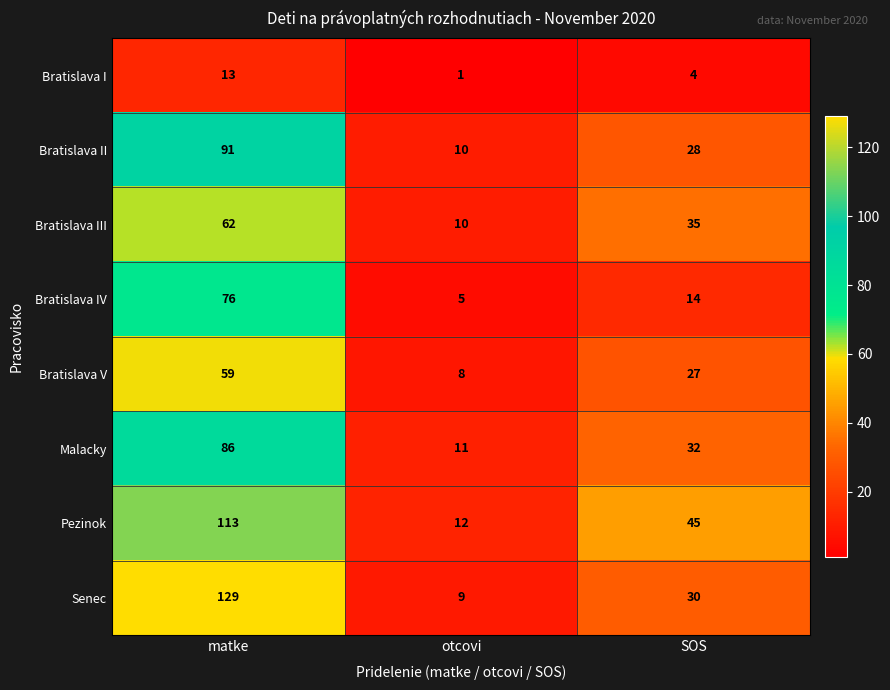

How many distinct data groups are displayed?

8